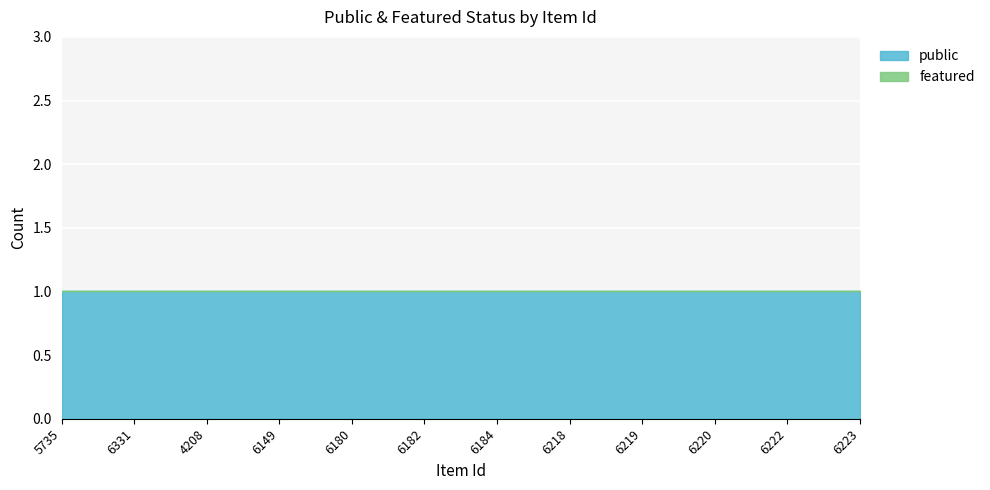

True or false: public and featured intersect in this chart.

False